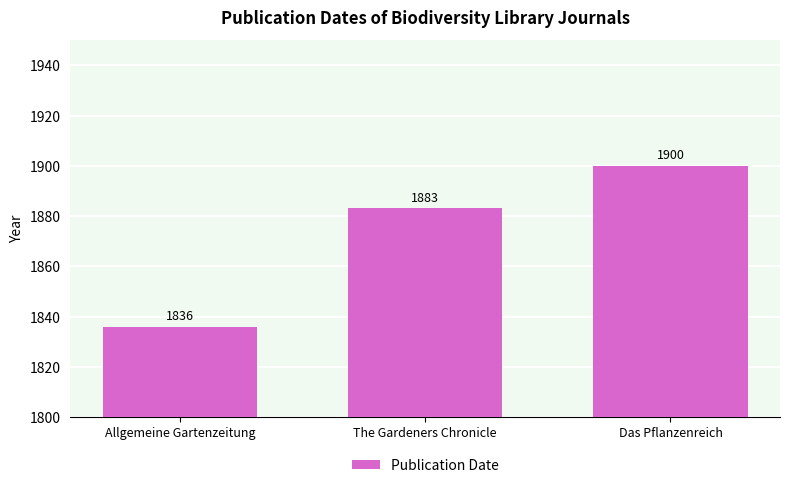

Count the number of data series in this chart.

1